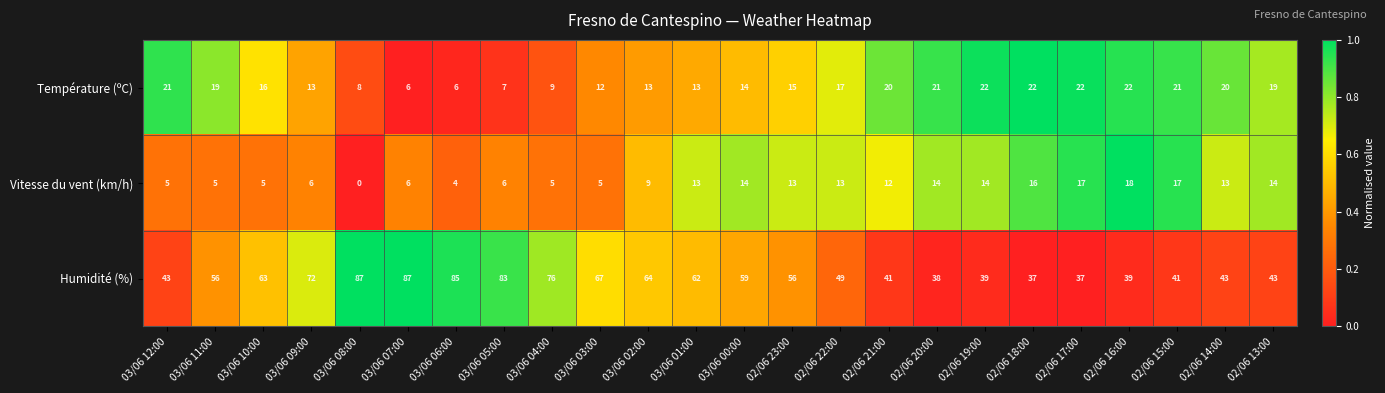

Rank the series by their maximum value, from lowest to highest.

Vitesse du vent (km/h), Température (ºC), Humidité (%)